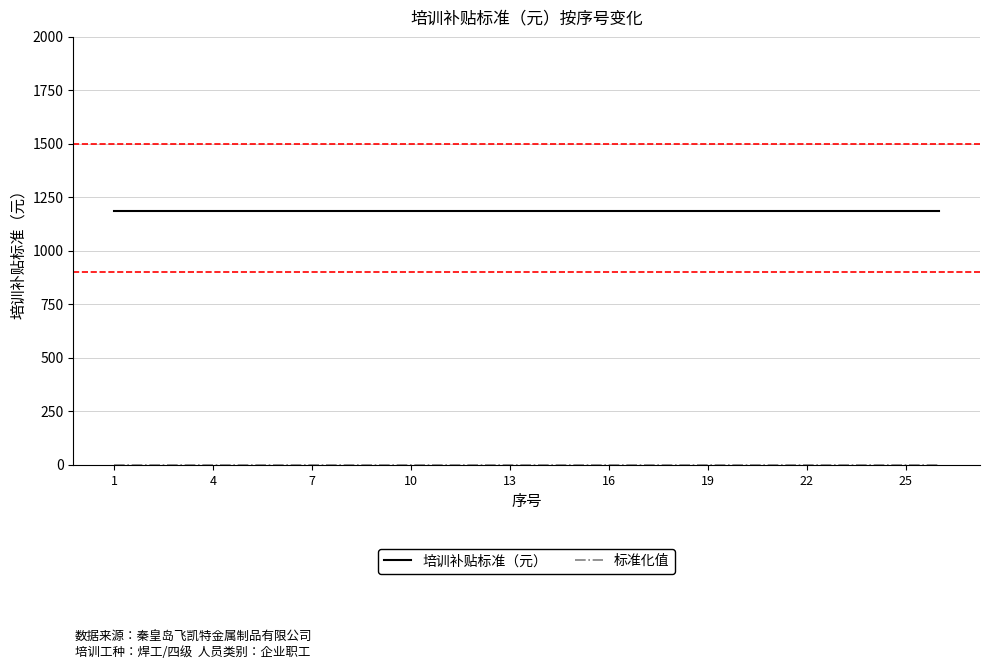

Which series has the largest total across all categories?

培训补贴标准（元）